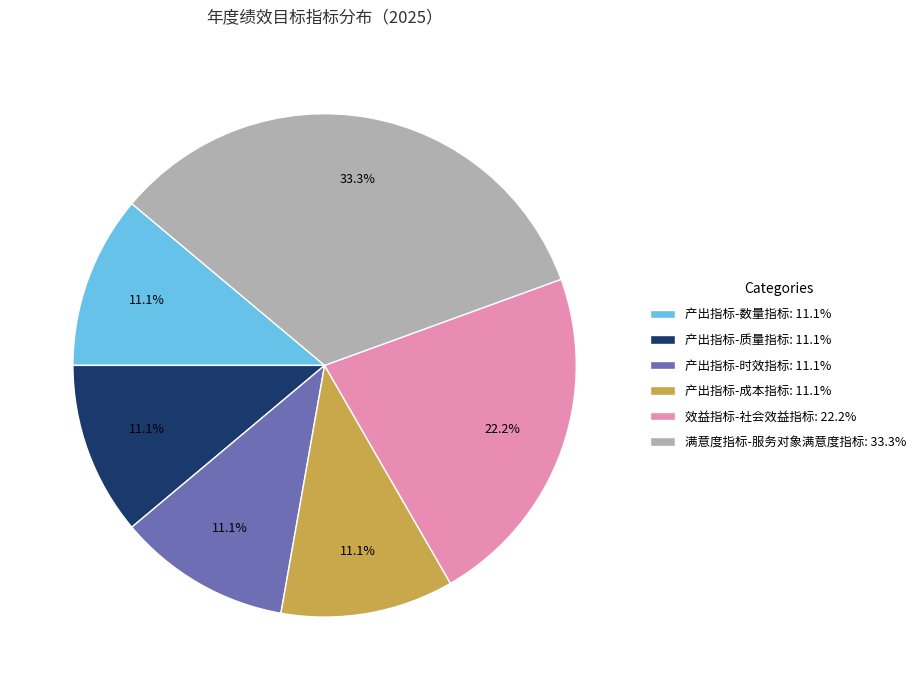

To the nearest percent, what percentage of the pie is 产出指标-数量指标?

11%